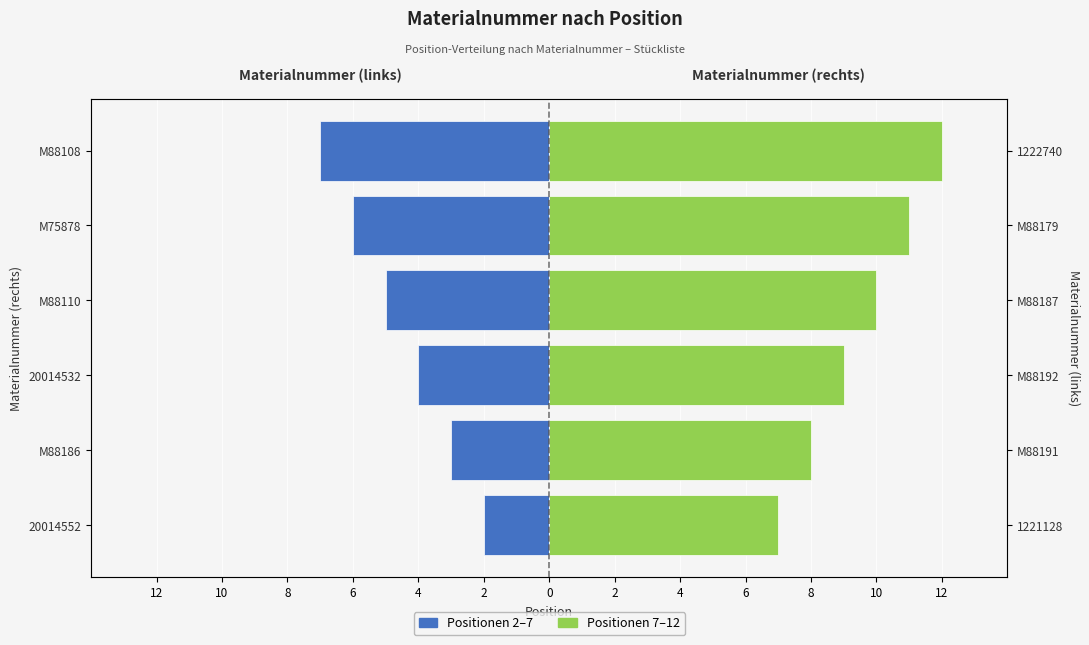

What is the maximum value shown in the chart?

12